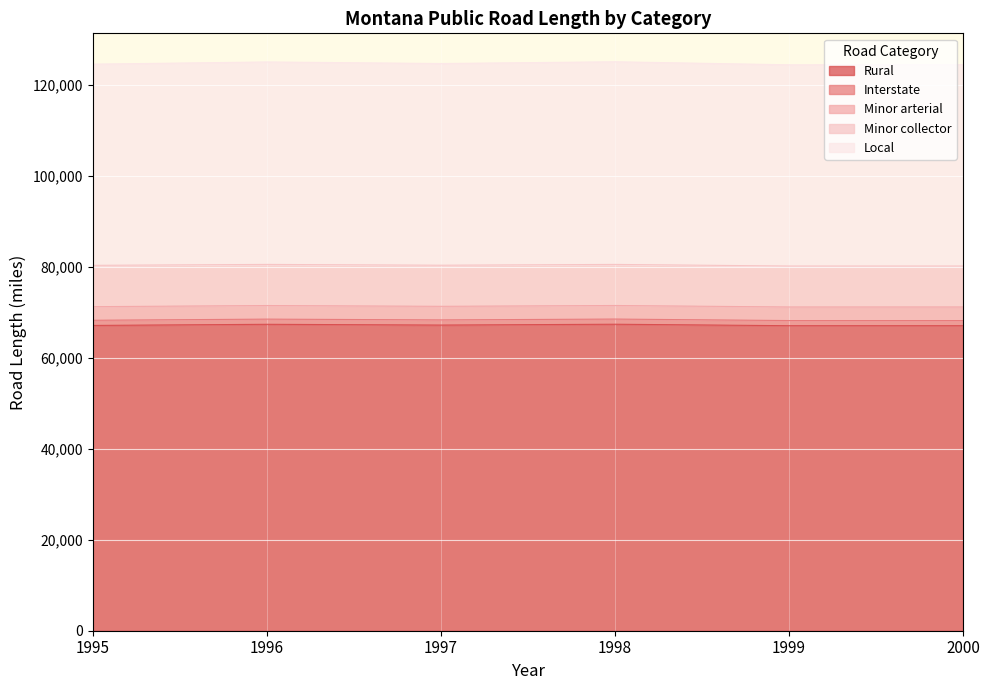

True or false: Interstate and Local cross at least once.

False